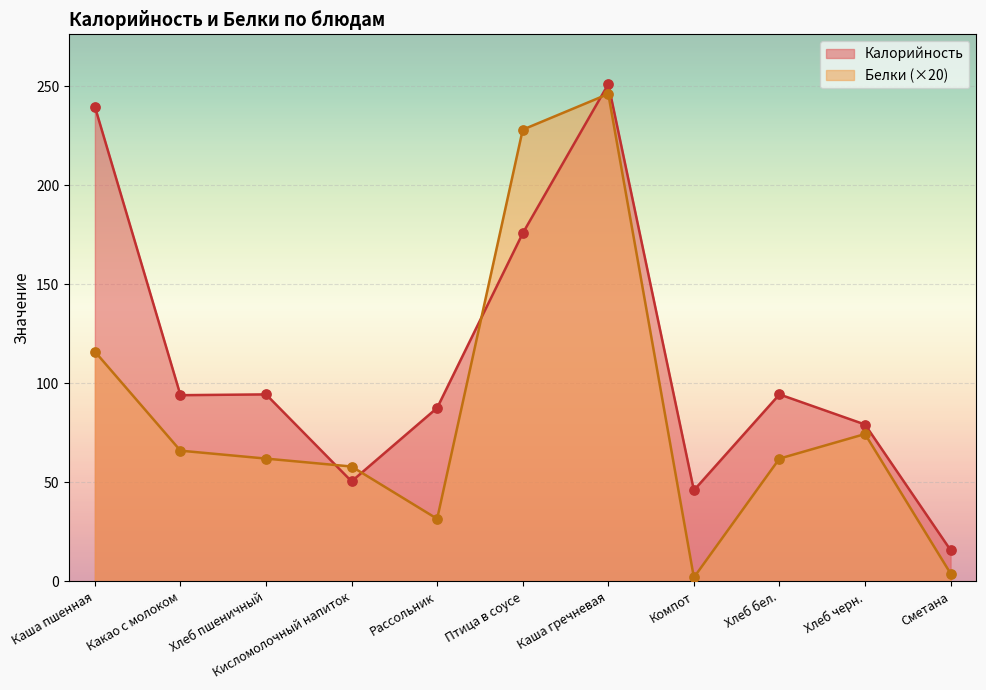

What is the total value across all series at Компот?

48.0